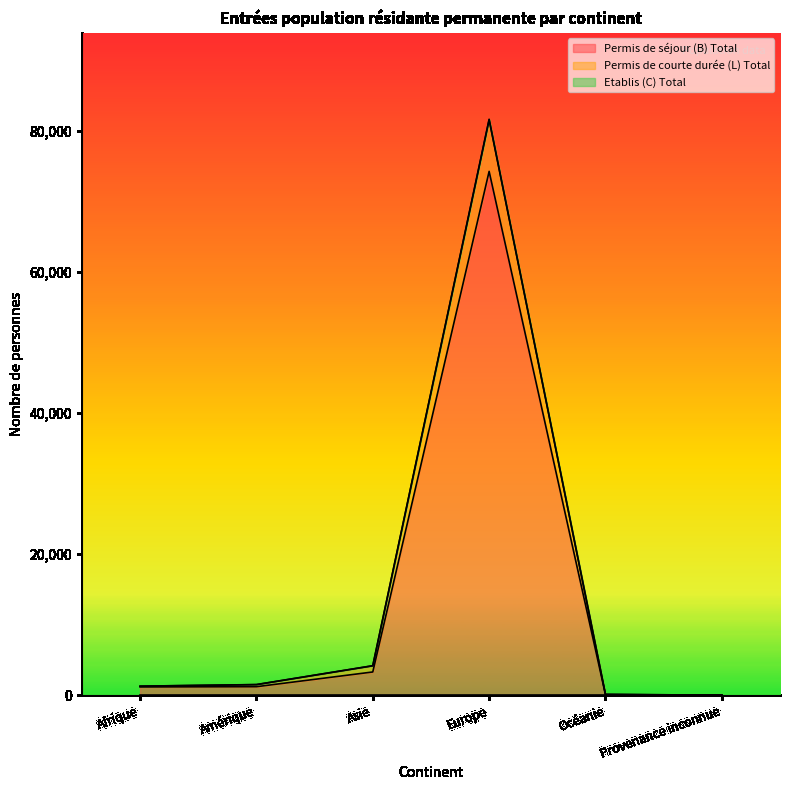

What is the difference between the maximum and minimum values in the Permis de séjour (B) Total series?

74234